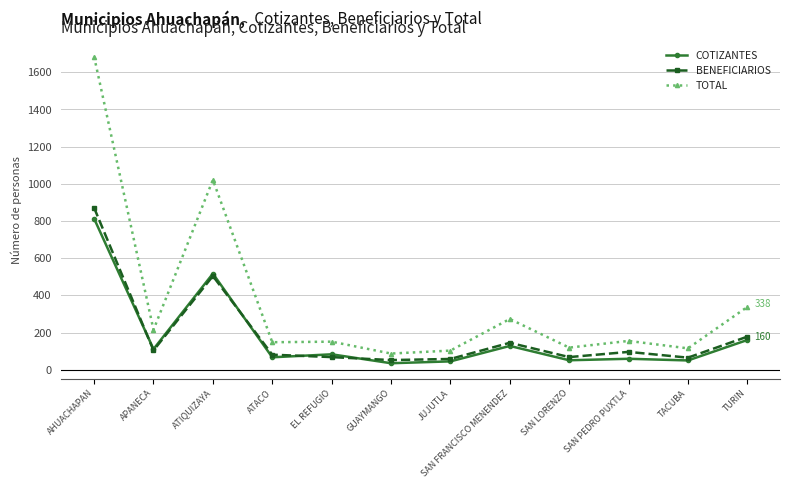

Which series has the largest total across all categories?

TOTAL